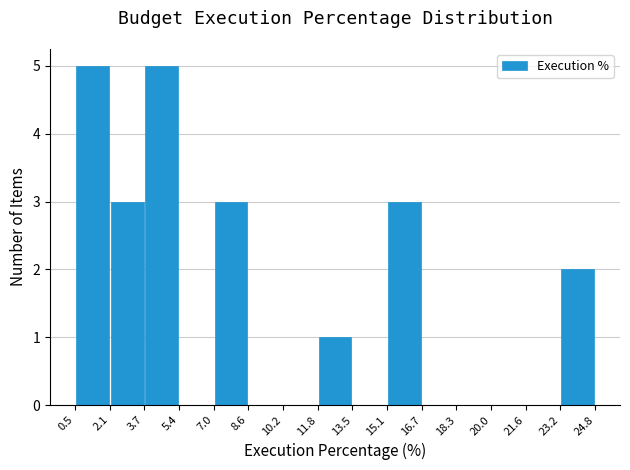

Reading left to right, transcribe this chart: for each bar, give the range it covers on the x-axis and its height. The values are not printed on the chart, so give them approximately, as read against the axis.

0.5 to 2.1: 5
2.1 to 3.7: 3
3.7 to 5.4: 5
5.4 to 7.0: 0
7.0 to 8.6: 3
8.6 to 10.2: 0
10.2 to 11.8: 0
11.8 to 13.5: 1
13.5 to 15.1: 0
15.1 to 16.7: 3
16.7 to 18.3: 0
18.3 to 20.0: 0
20.0 to 21.6: 0
21.6 to 23.2: 0
23.2 to 24.8: 2